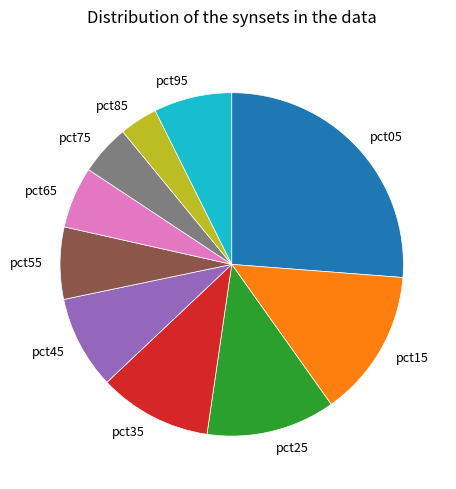

Count the number of slices in the pie.

10